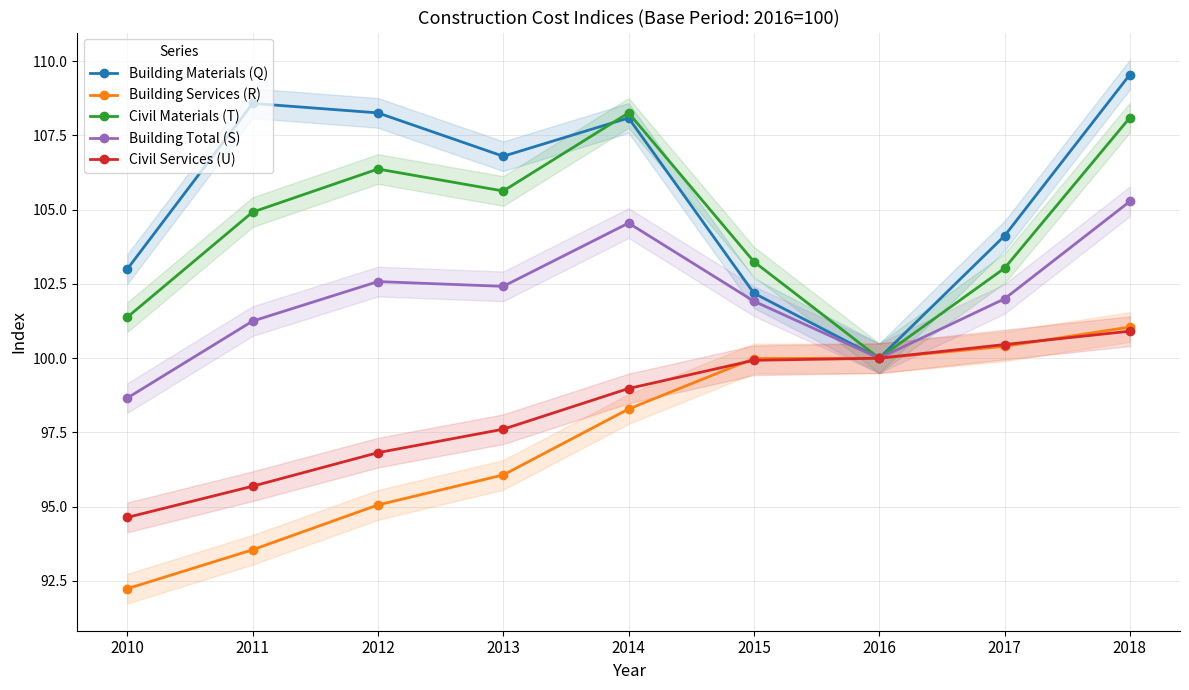

Where is Civil Materials (T) nearest to the value 104?

2015